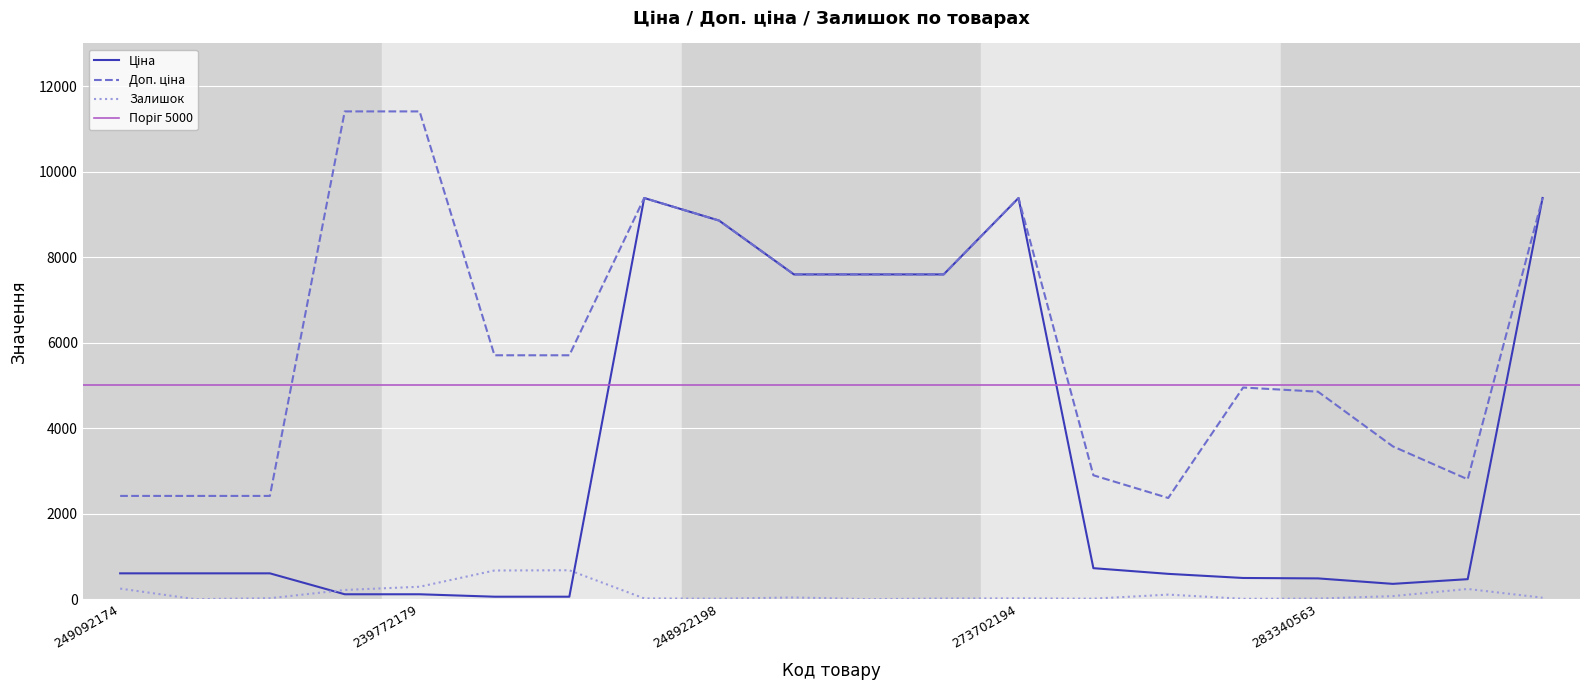

How many intersections are there between Ціна and Залишок?

2